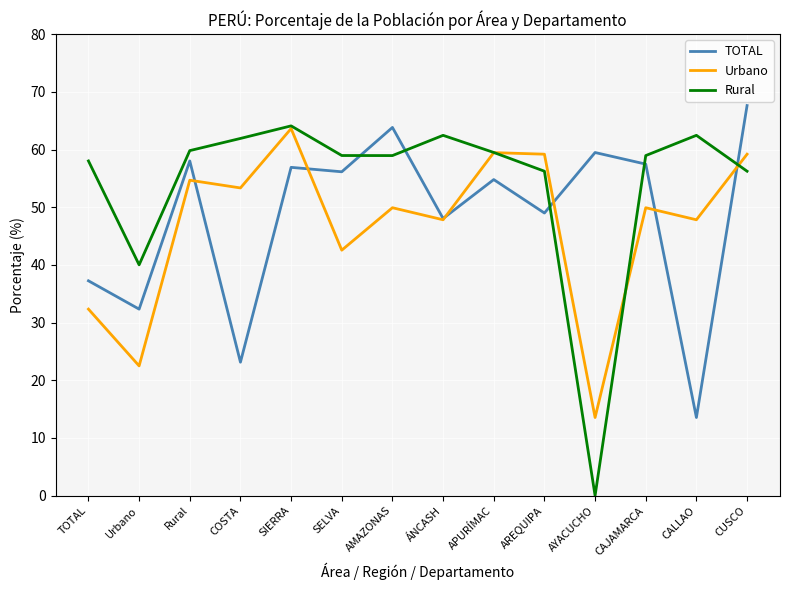

What is the maximum value for Urbano?

63.6